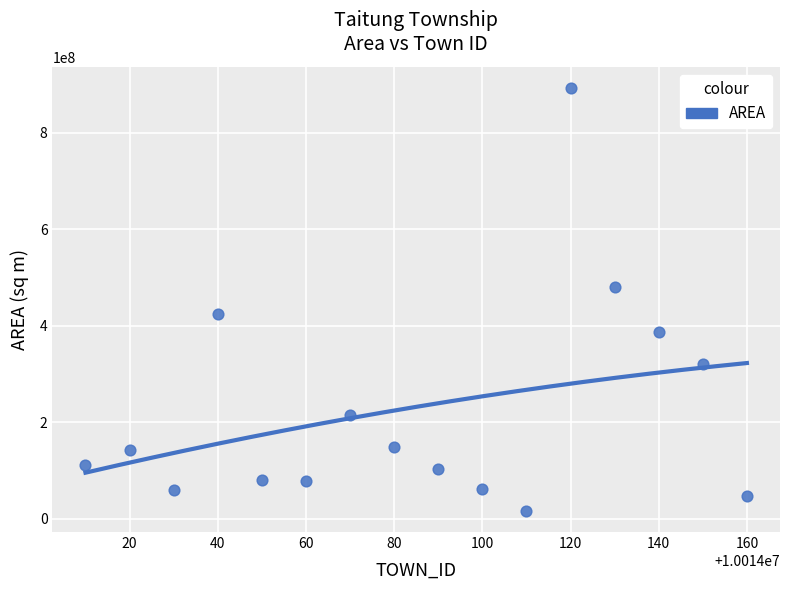

What is the range of Y values (max minus min)?

876700508.1